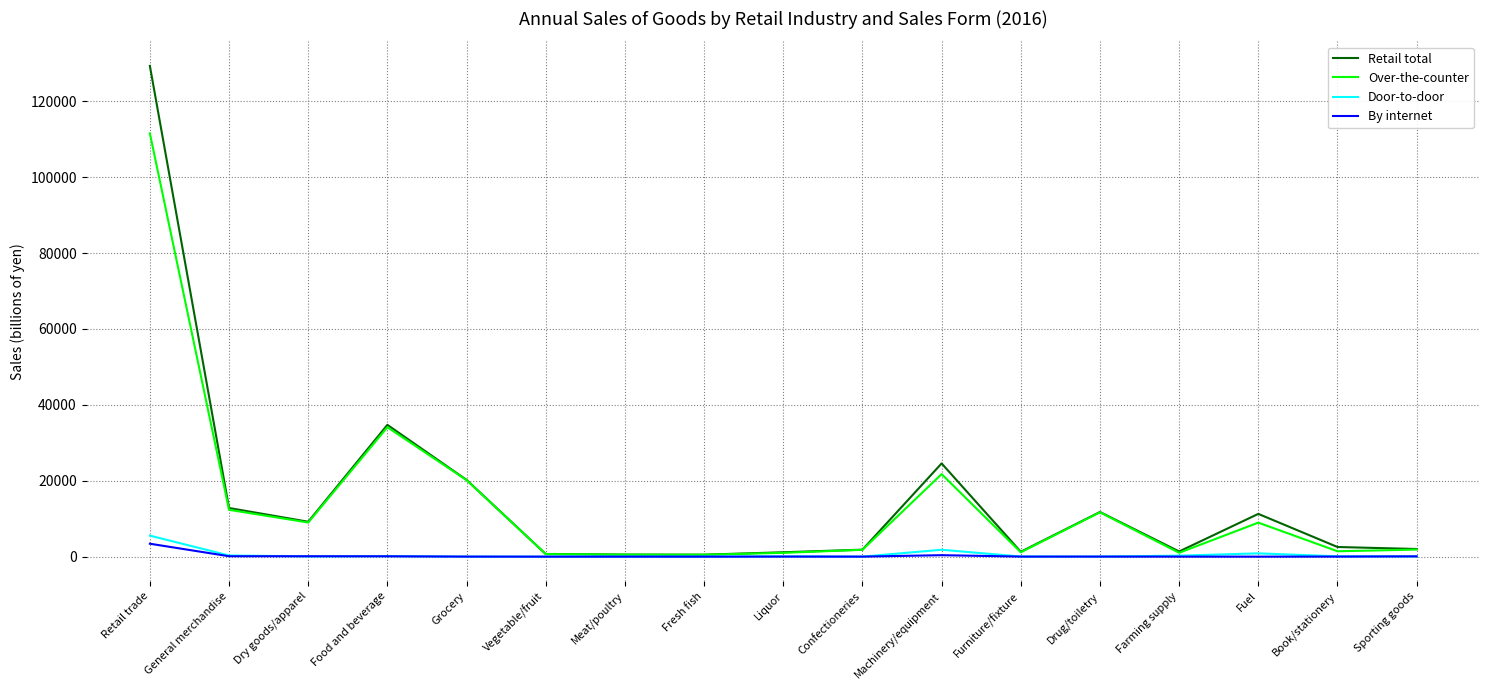

What is the spread (max minus min) of values at Retail trade?

125896.0